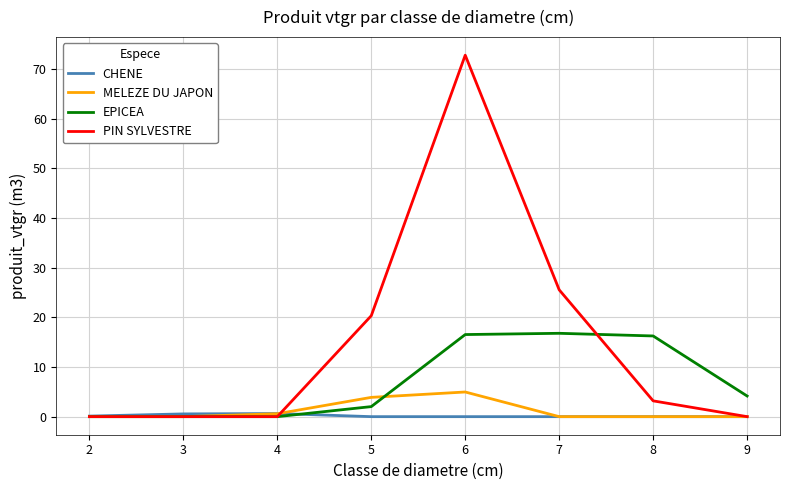

In PIN SYLVESTRE, how many points are higher than both neighbors (excluding endpoints)?

1